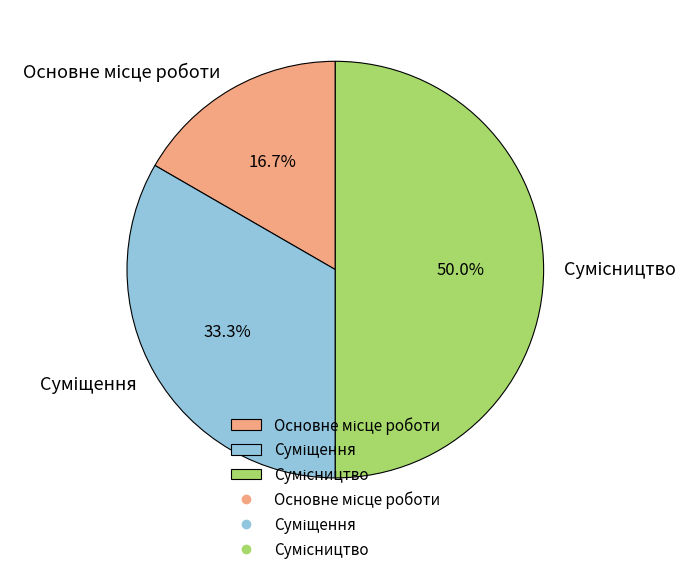

To the nearest percent, what is the average slice percentage?

33%